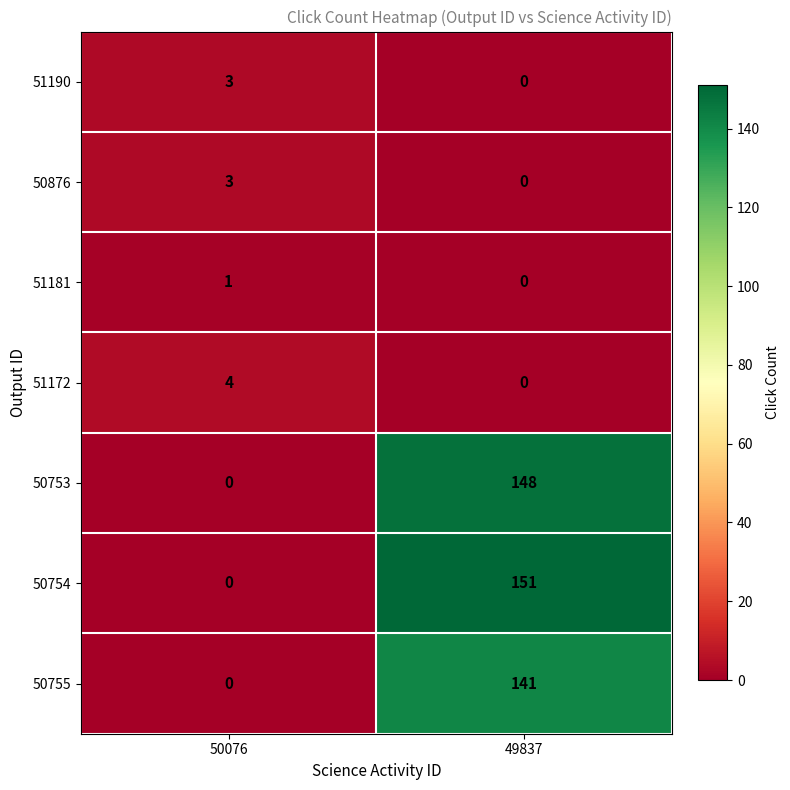

What is the total value across all series at 49837?

440